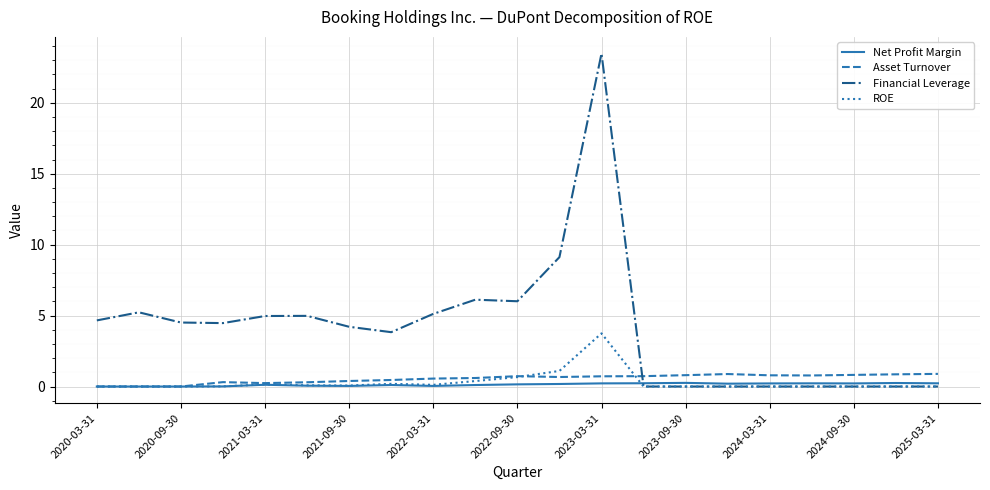

What is the difference between the maximum and second lowest values in the Net Profit Margin series?

0.3